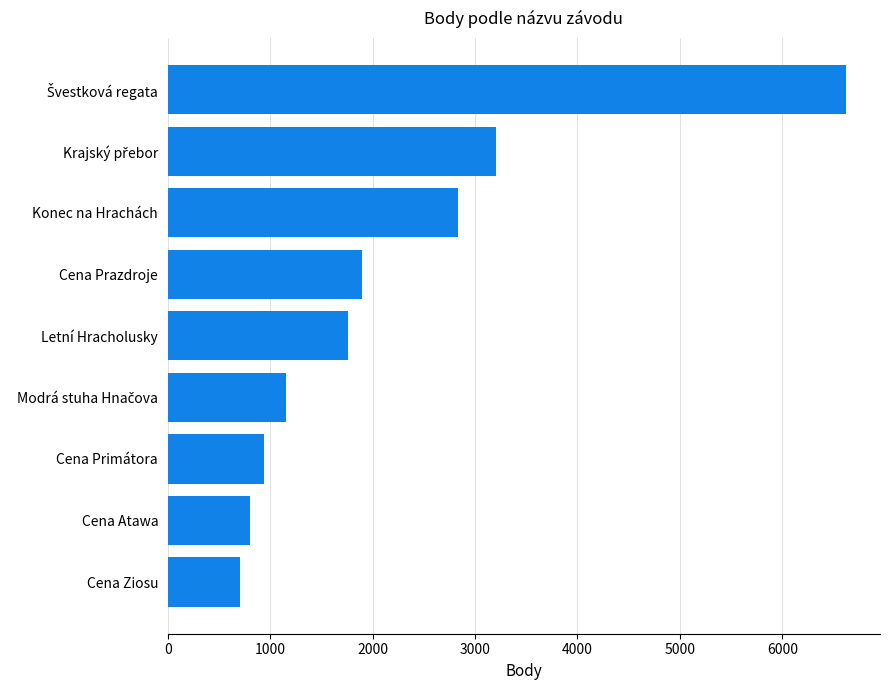

What is the sum of the values at Letní Hracholusky and Cena Ziosu?

2461